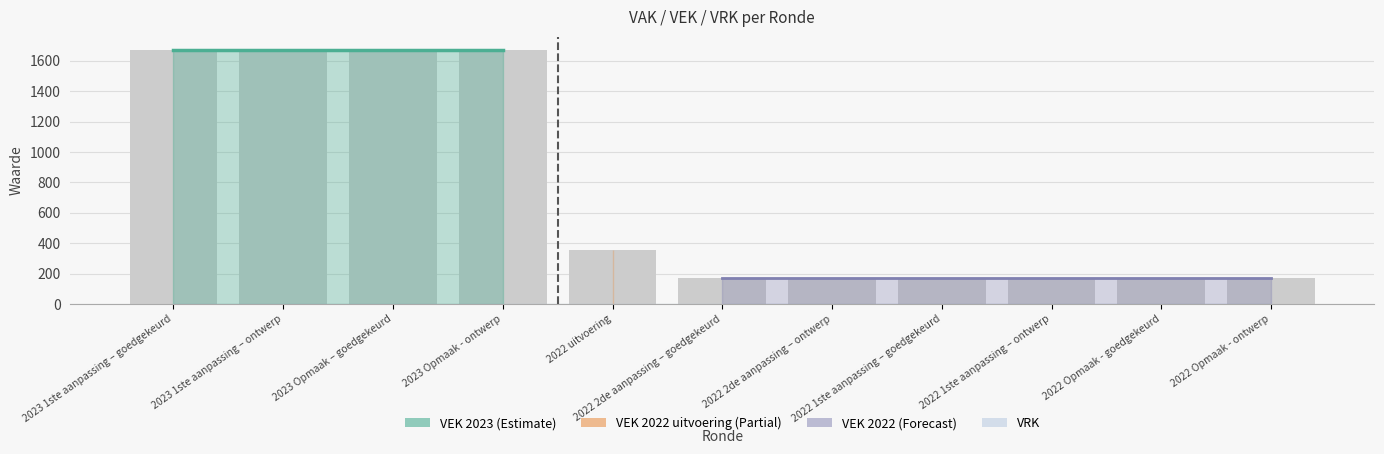

What is the difference between the maximum and minimum values?

1500